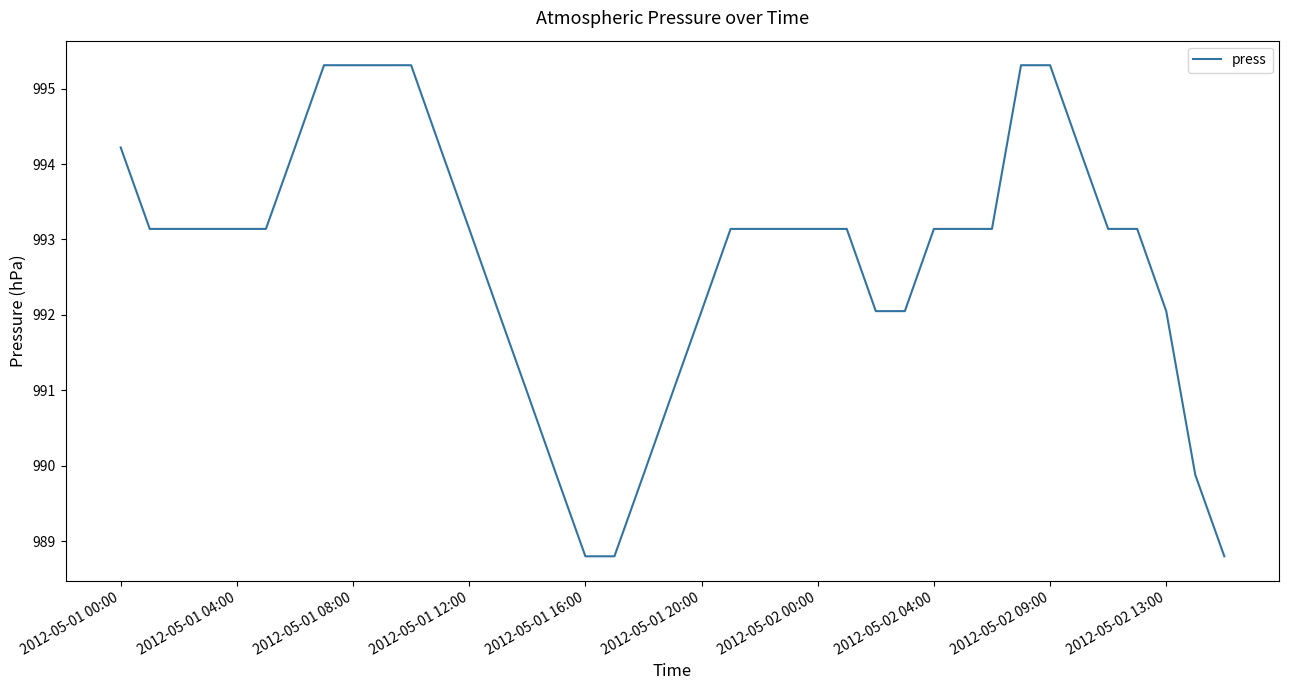

What is the difference between the maximum and minimum values?

6.5